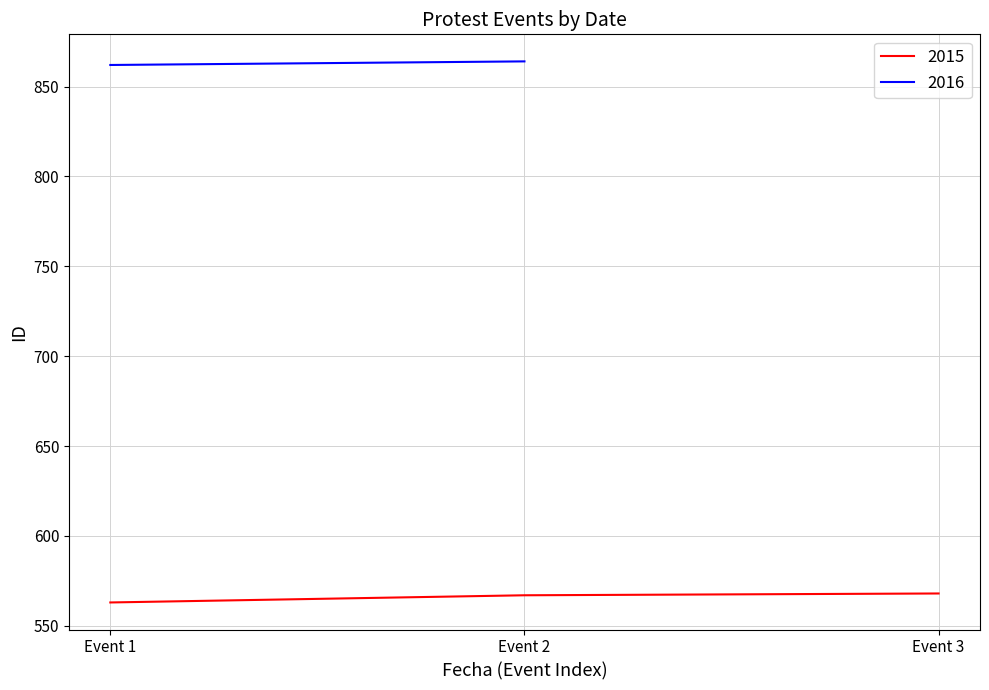

Rank the categories by value from lowest to highest.

Event 1, Event 2, Event 3